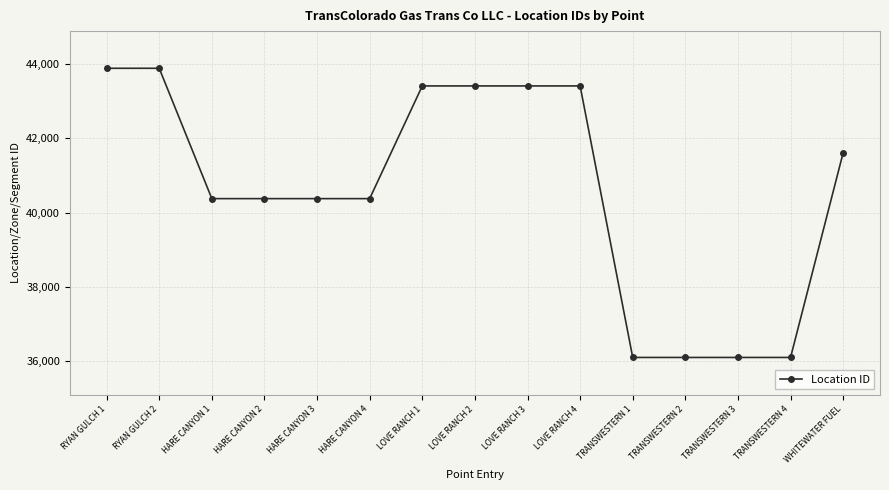

How many lines are shown in the chart?

1